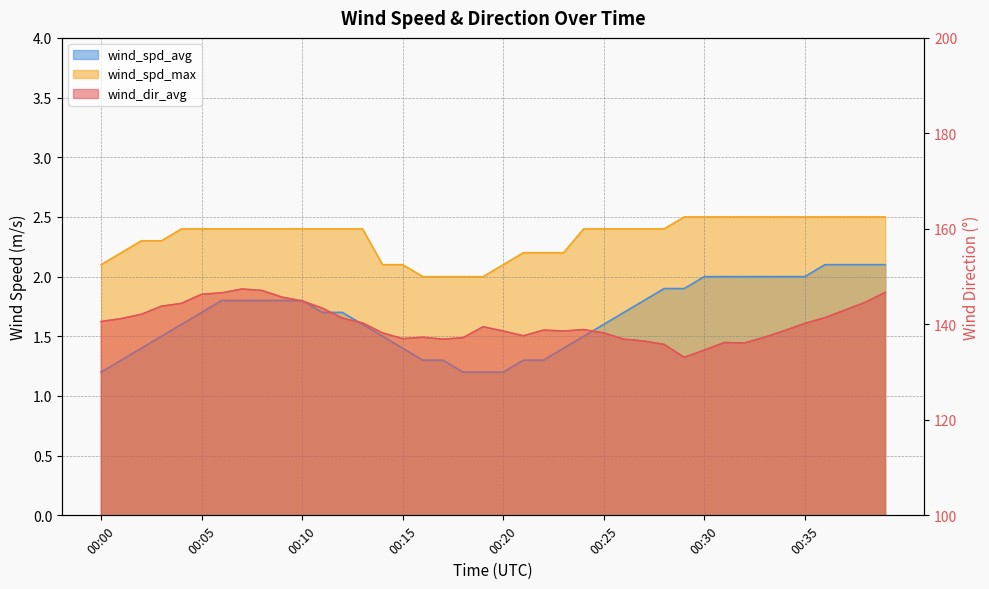

Which series has the largest total across all categories?

wind_dir_avg